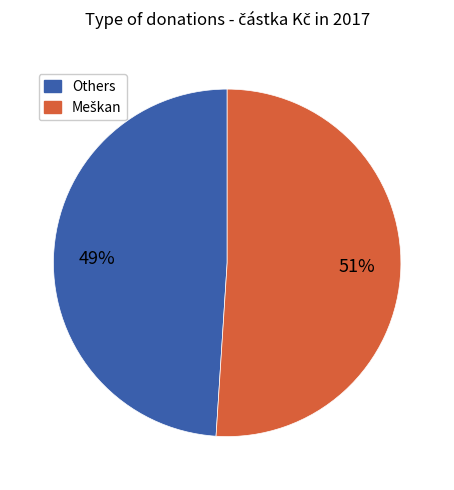

To the nearest percent, what is the average slice percentage?

50%